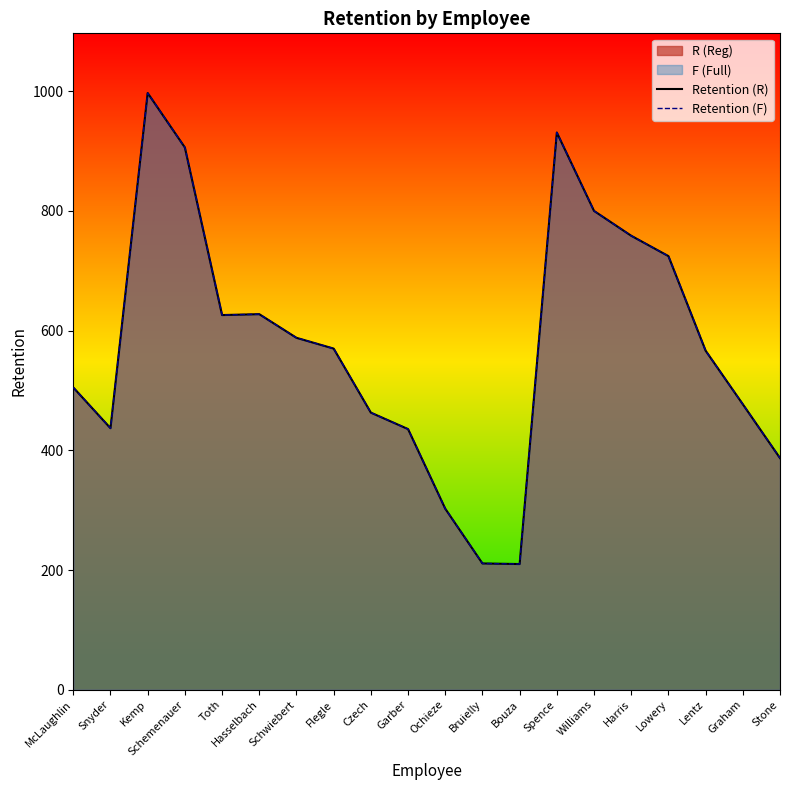

How many data points in Retention (F) are less than 570?

10